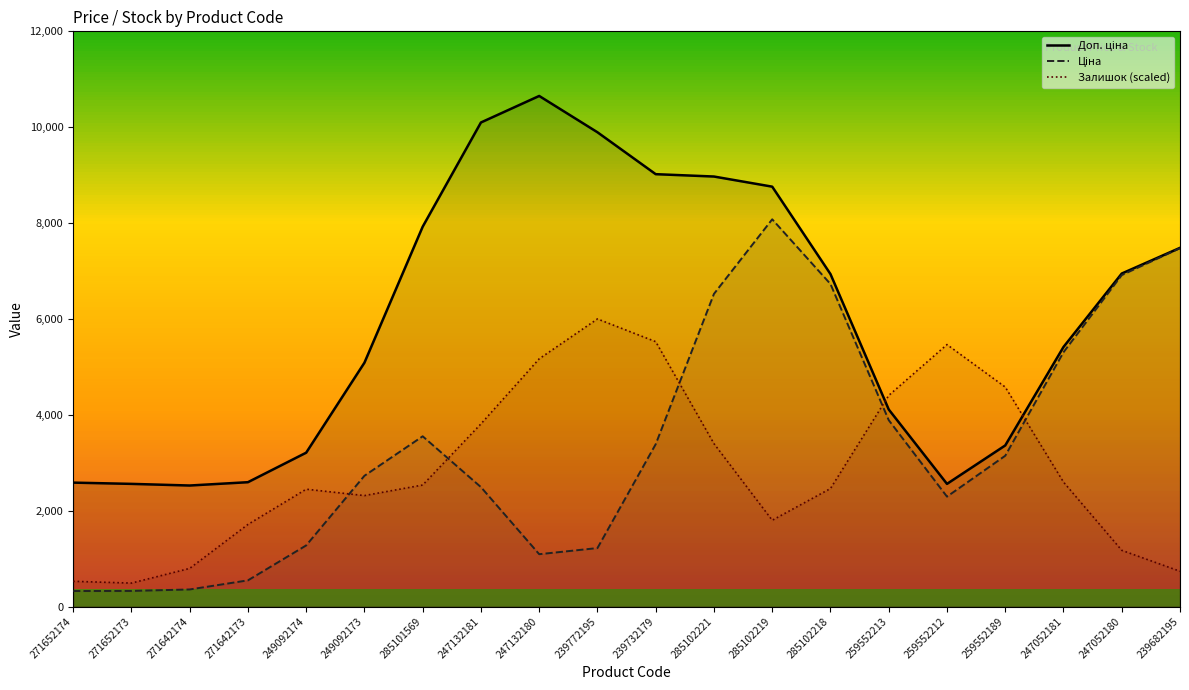

What is the difference between the Доп. ціна values at 271652173 and 285101569?

5365.4